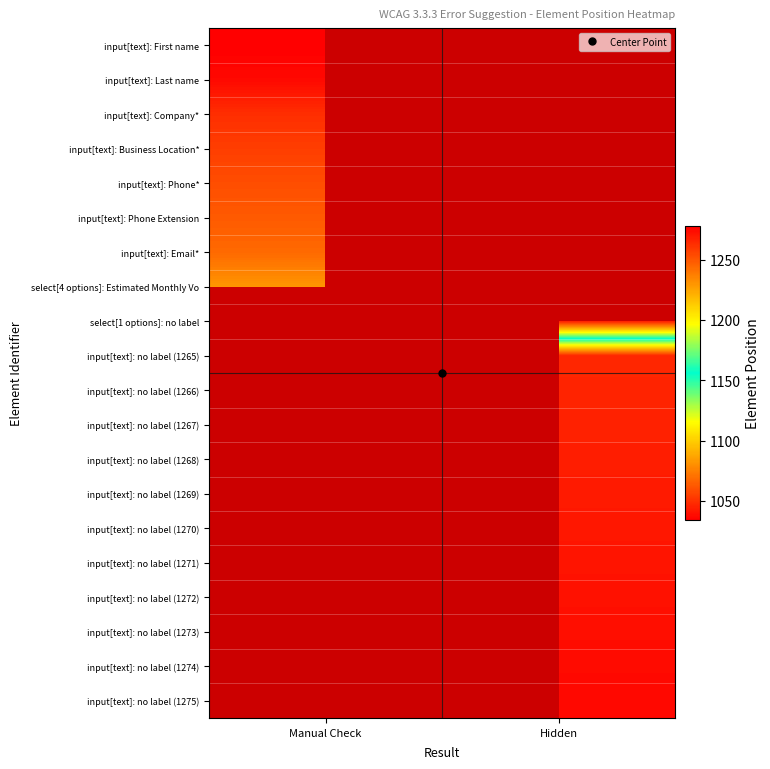

At which category does the chart reach its peak across all series?

Hidden